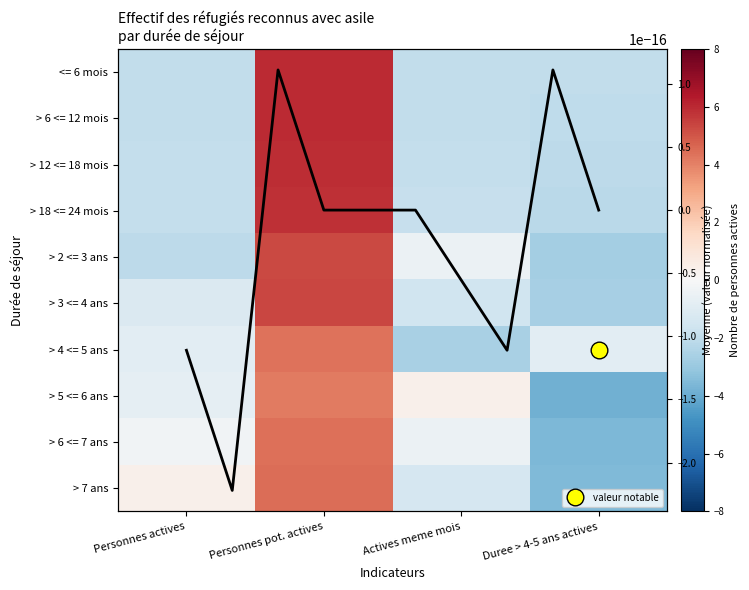

The > 12 <= 18 mois series shows -3.2 at Personnes actives. True or false?

False